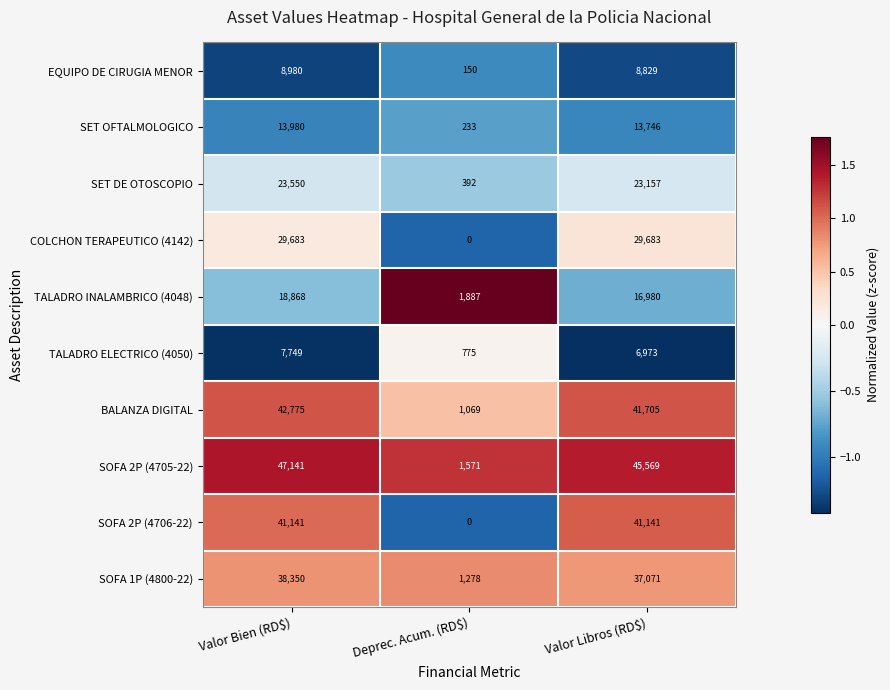

What is the difference between the second highest and minimum values in the SOFA 2P (4705-22) series?

43998